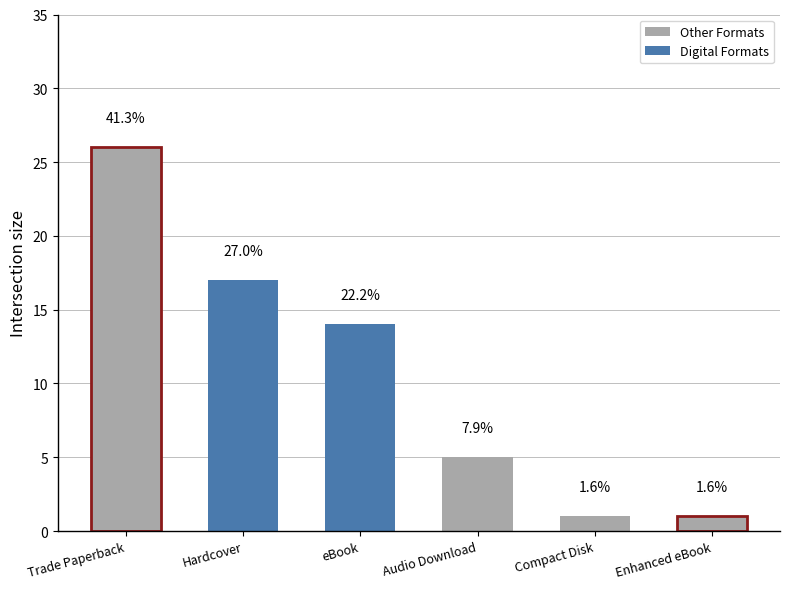

The value at Compact Disk is 1. True or false?

True